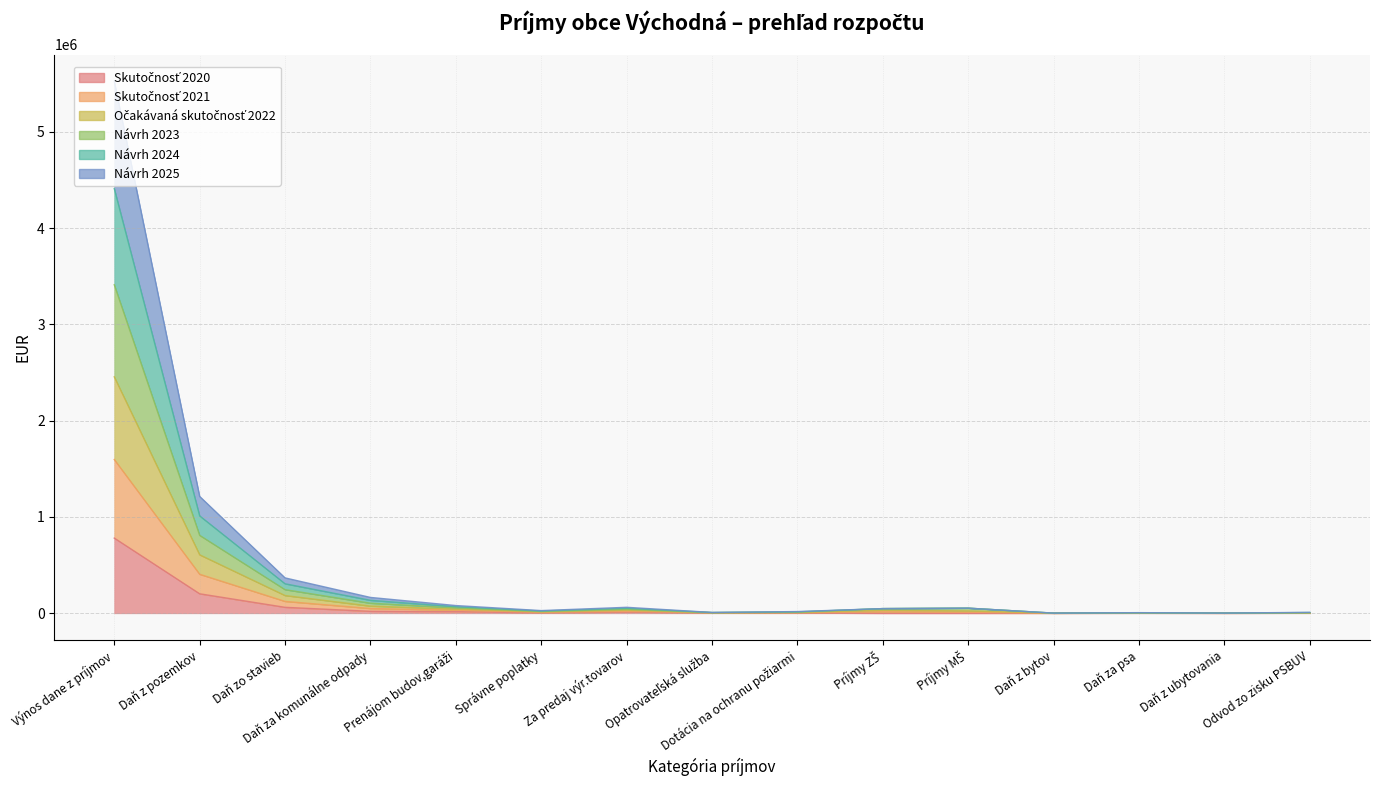

True or false: Návrh 2023 and Návrh 2025 cross at least once.

False